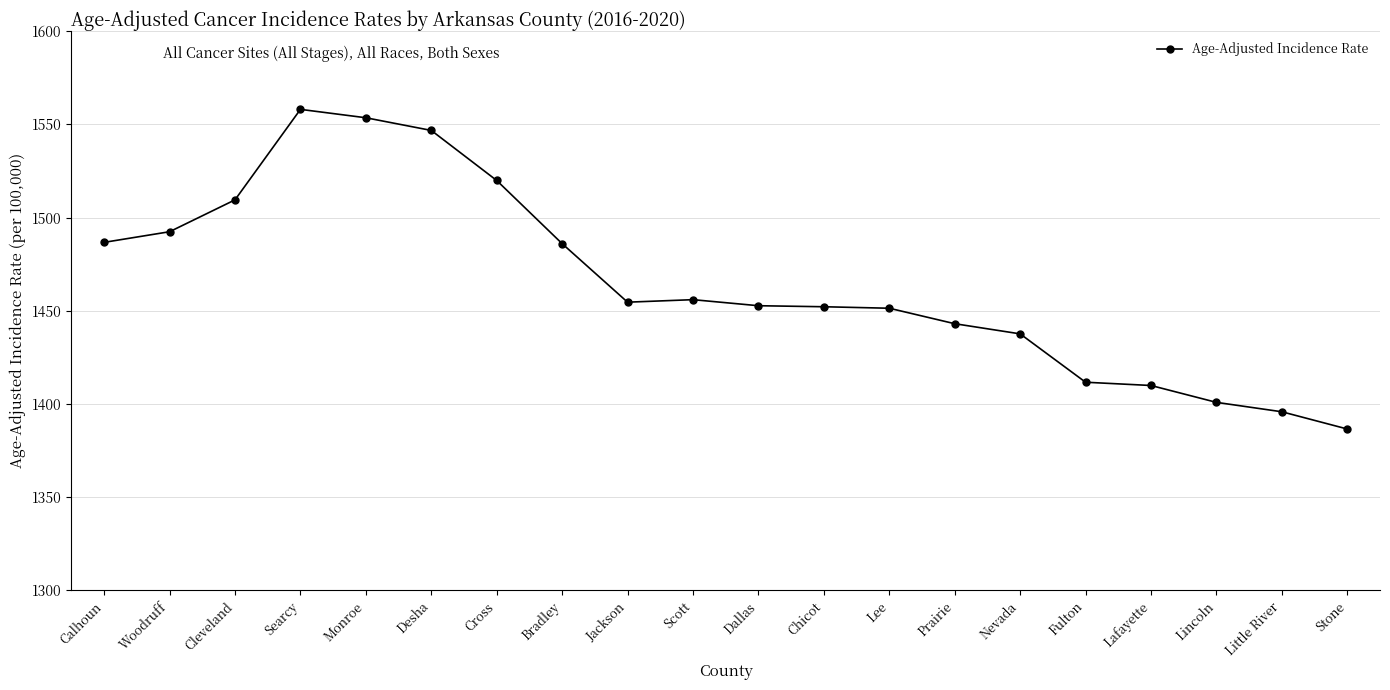

Is this an area chart (filled region under the line)?

No